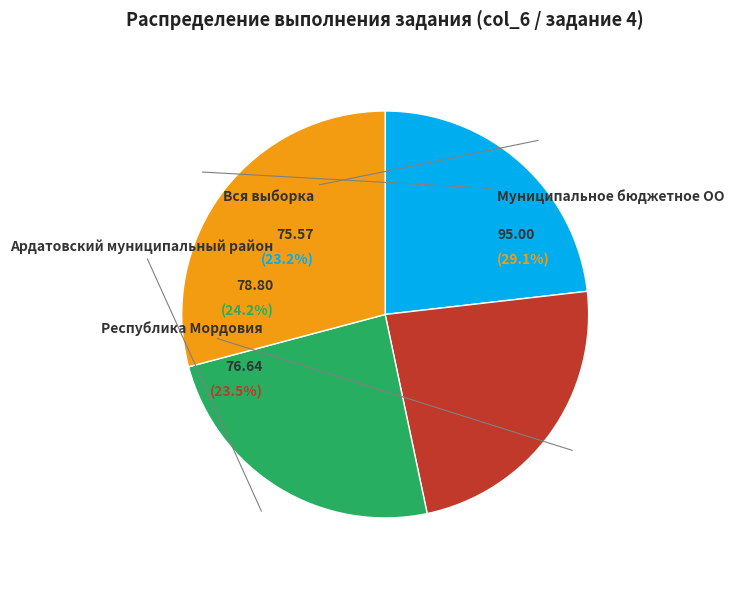

Is there a majority slice in this chart?

No